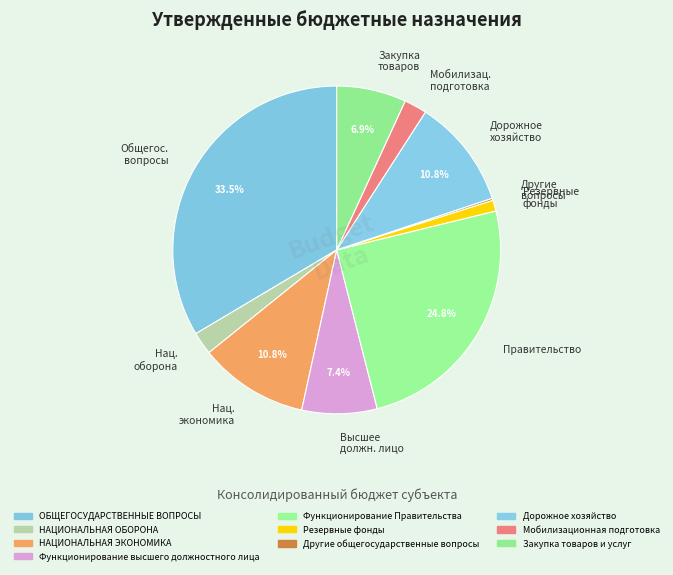

What is the largest slice in the pie chart?

Общегос. вопросы